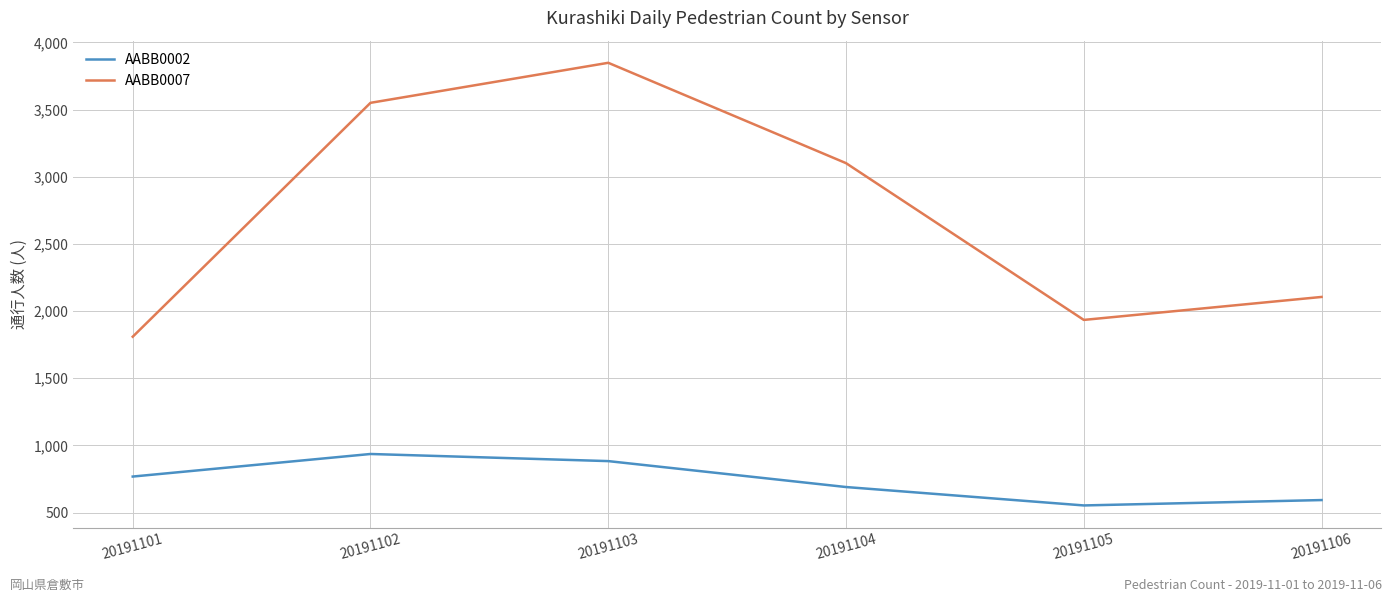

How many series are shown in this chart?

2